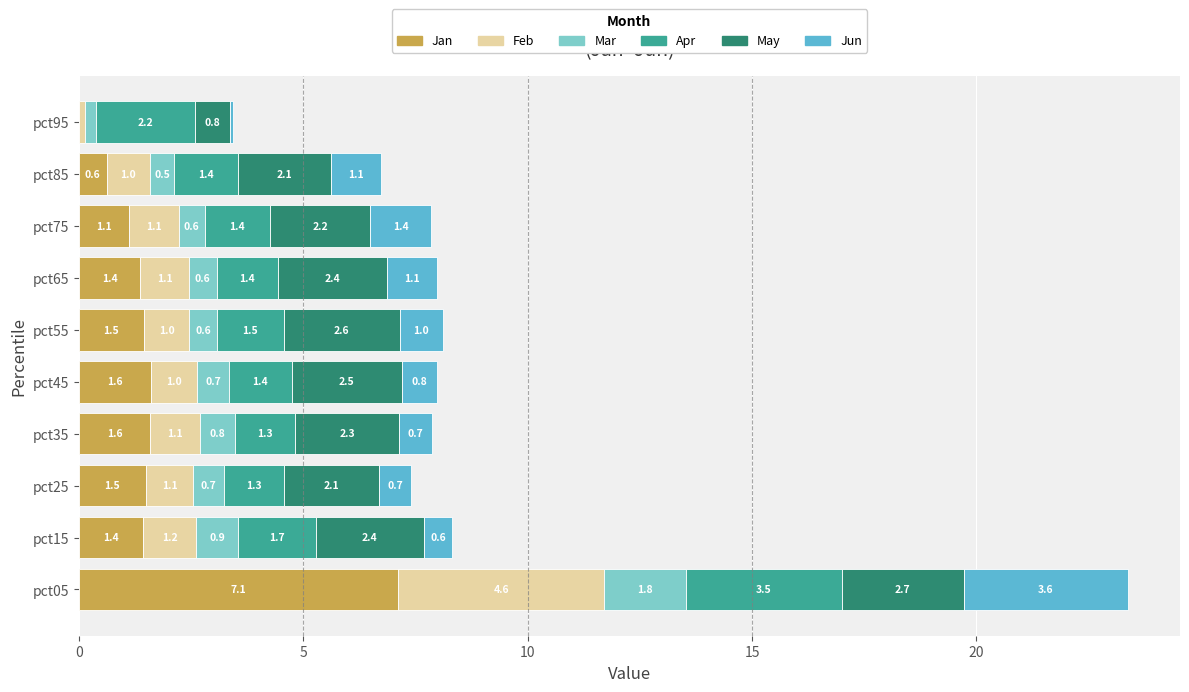

Count the number of categories in the chart.

10